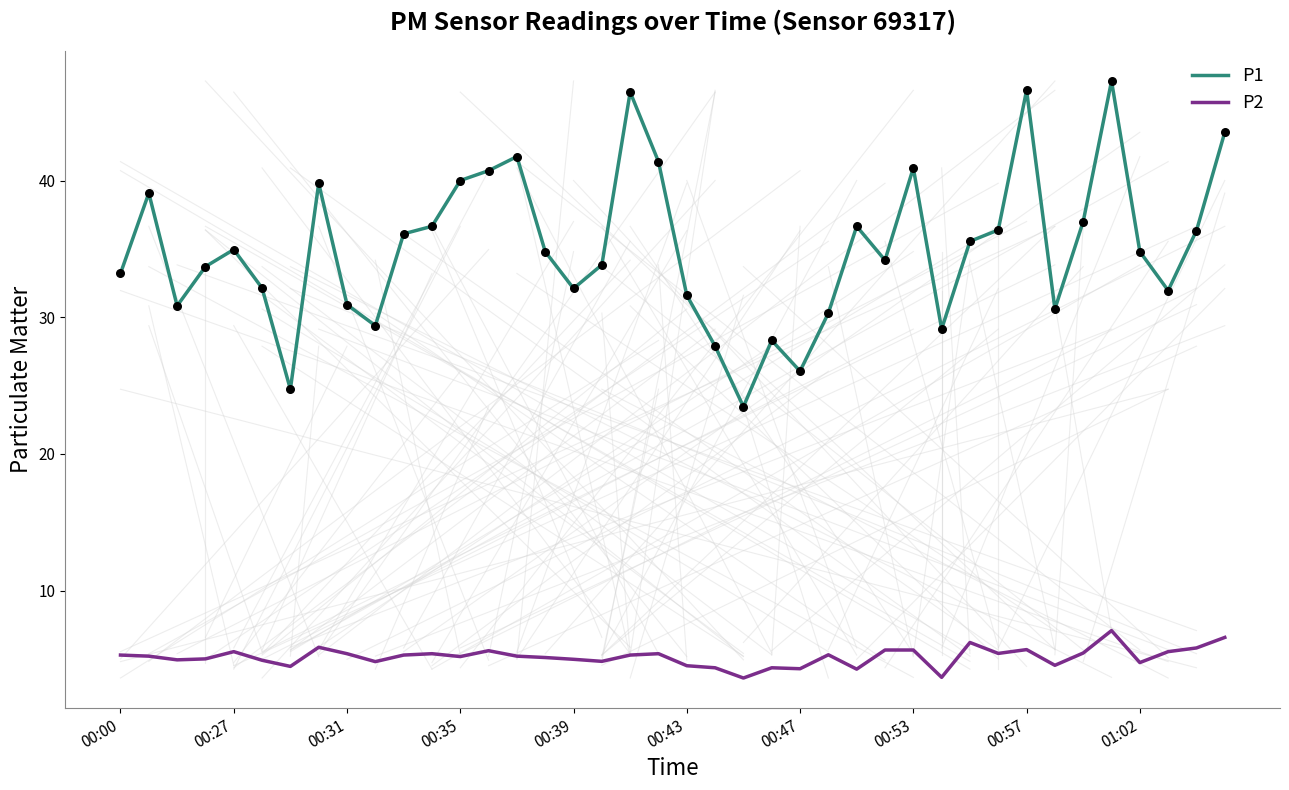

Which series has the widest spread of values?

P1